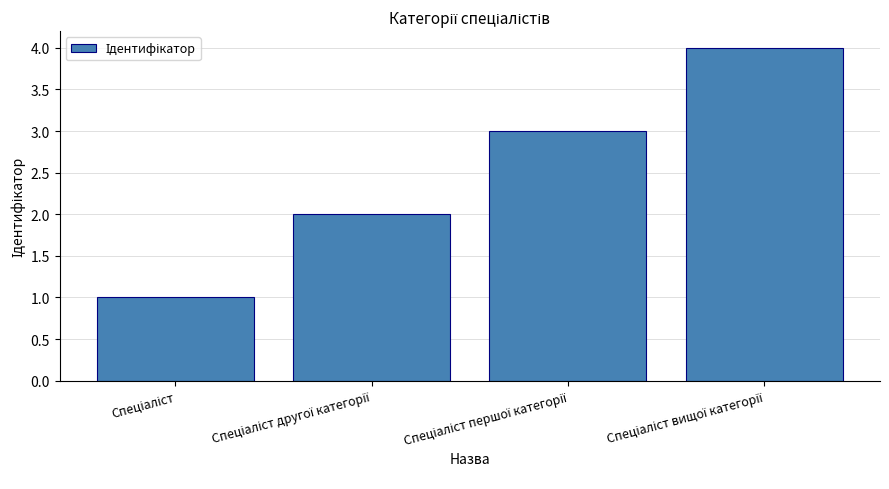

Reading left to right, what are all the values shown in this chart?

1	2	3	4